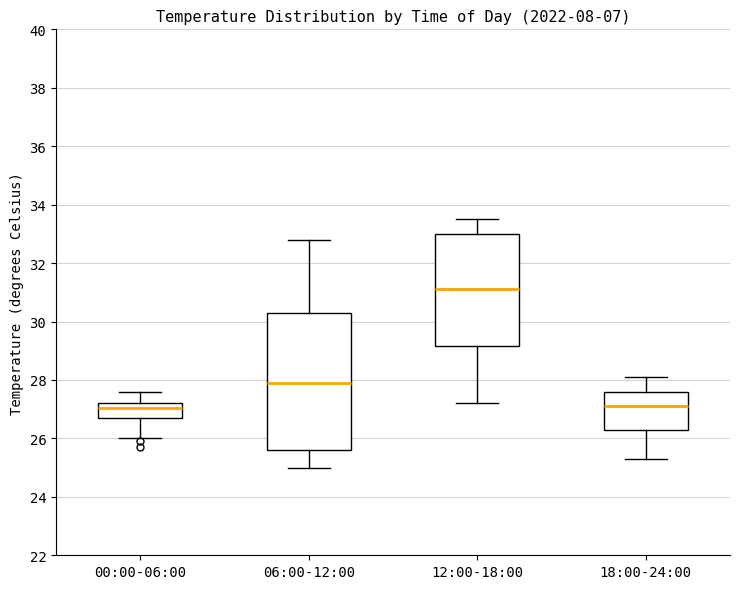

Which box is the tallest, from its lower edge to its upper edge?

06:00-12:00